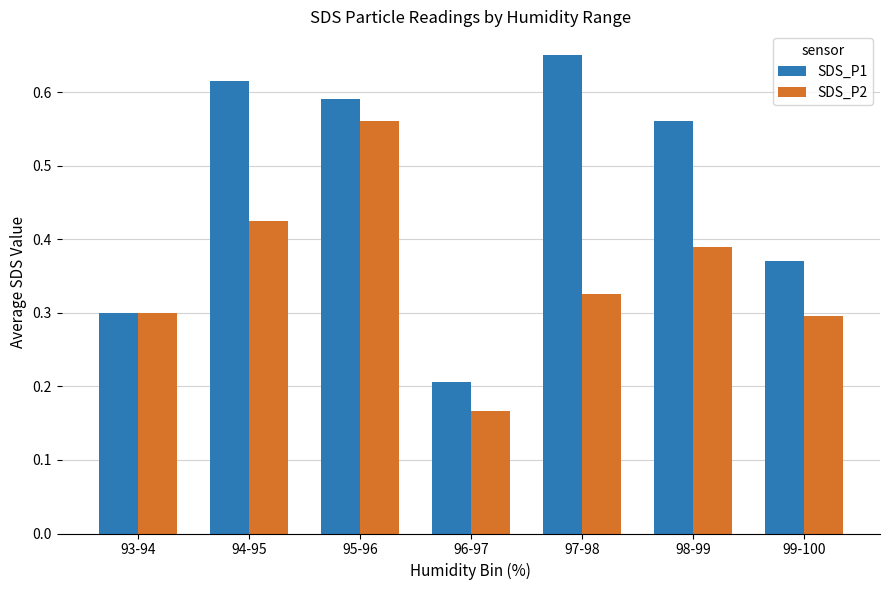

Between 98-99 and 99-100, which series saw the biggest shift?

SDS_P1